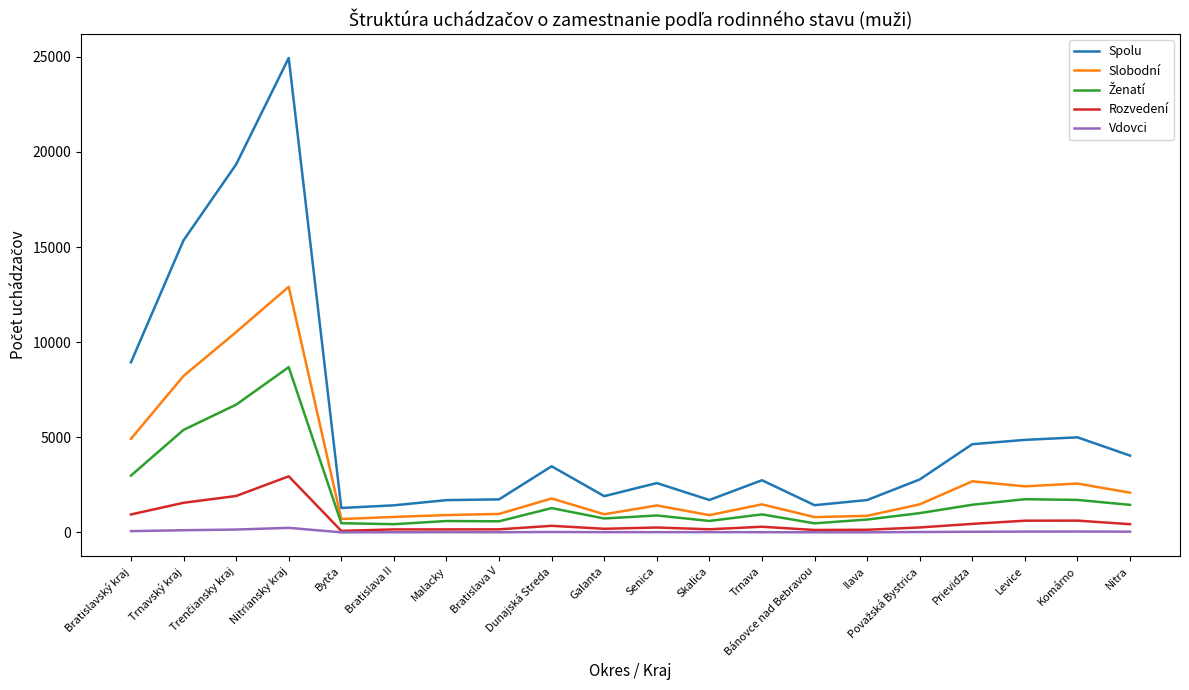

True or false: Spolu and Slobodní cross at least once.

False